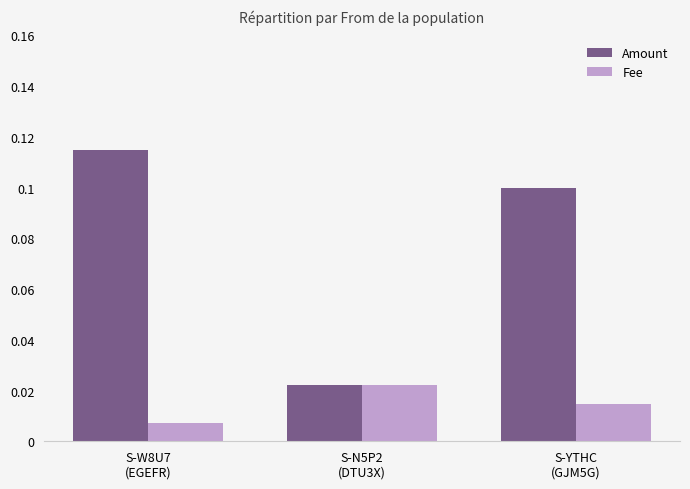

Rank the series by their average value, from highest to lowest.

Amount, Fee